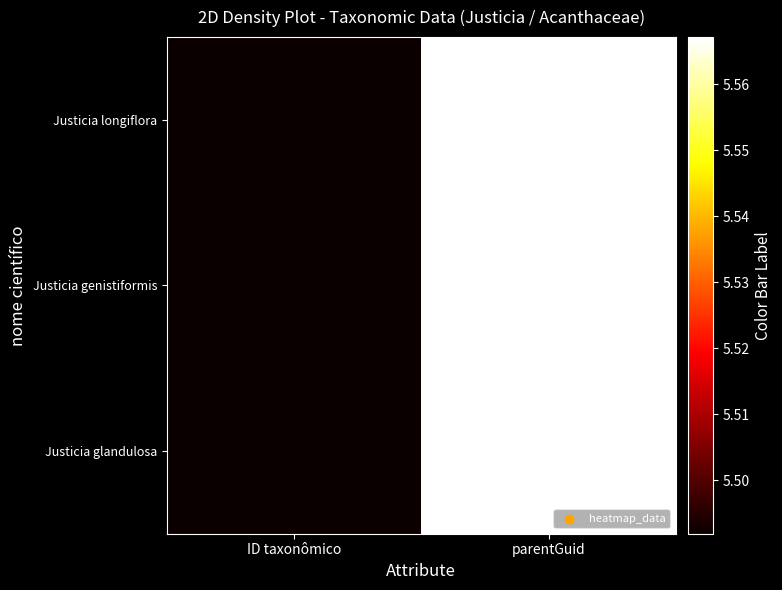

What is the total value across all series at parentGuid?

16.7